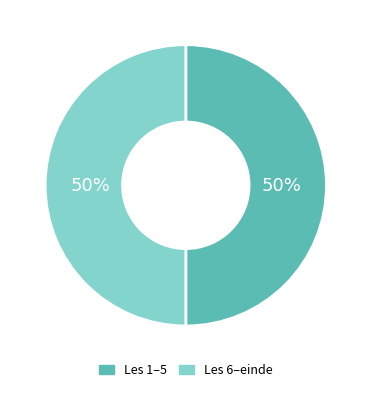

To the nearest percent, what is the average slice percentage?

50%